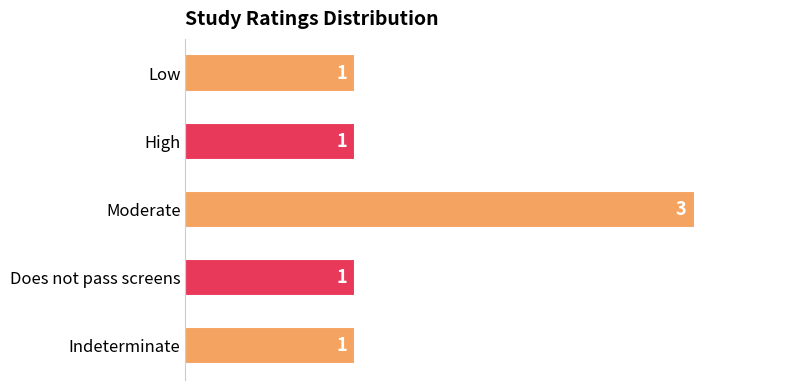

Is it true that the value at Low is 1?

True